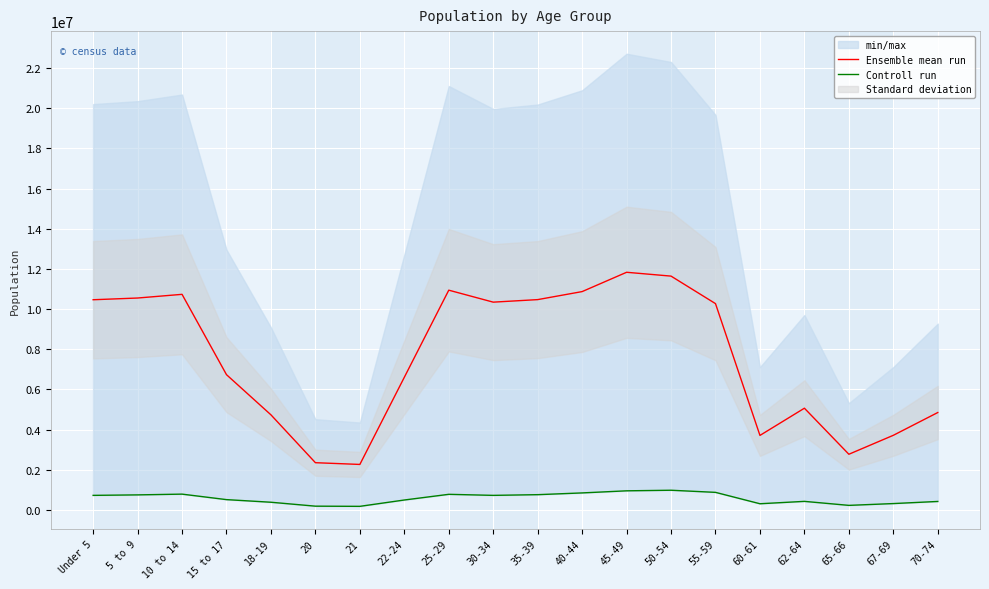

What is the difference between the highest and lowest values at 67-69?

3396991.0